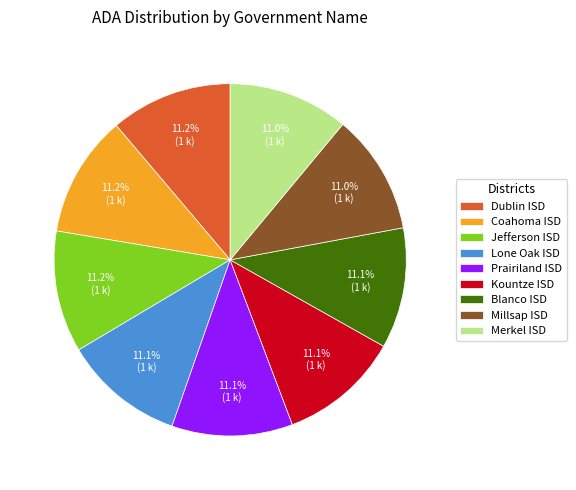

What percentage is NOT represented by Jefferson ISD?

88.8%